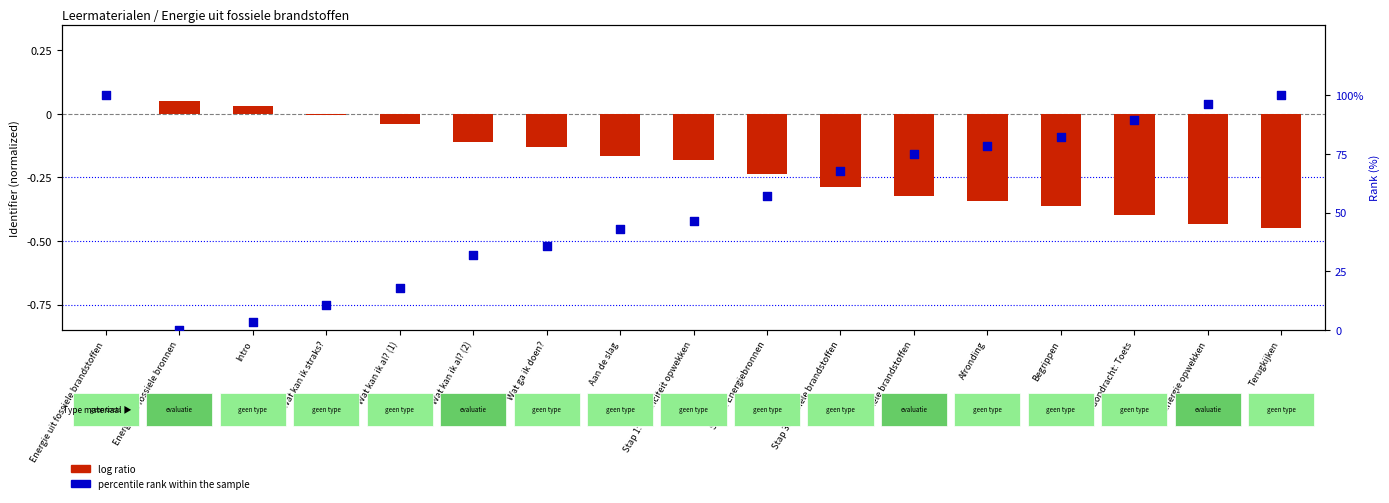

At which category is the sum across all series the highest?

Energie uit fossiele brandstoffen